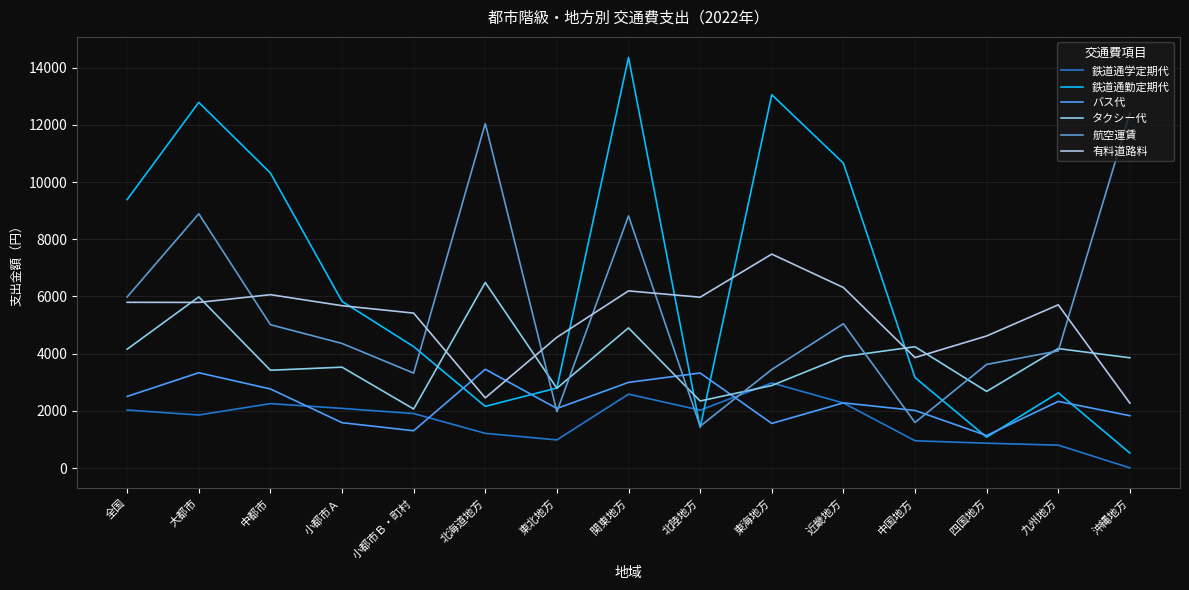

How many intersections are there between バス代 and 鉄道通学定期代?

4